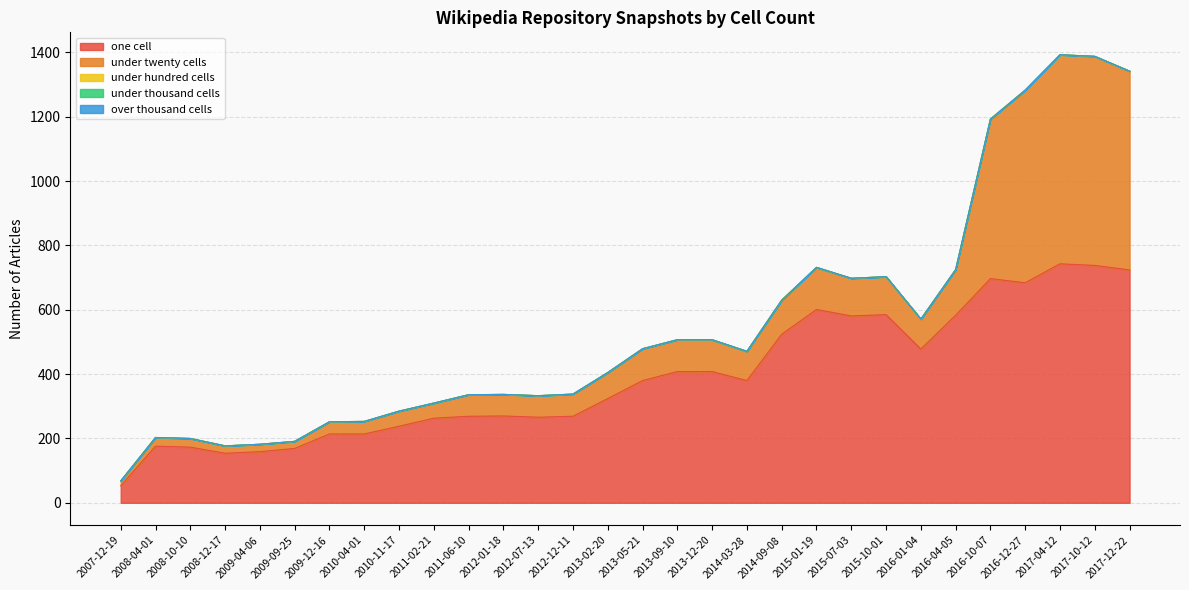

Rank the series by their maximum value, from highest to lowest.

one_cell, under_twenty_cells, under_hundred_cells, under_thousand_cells, over_thousand_cells